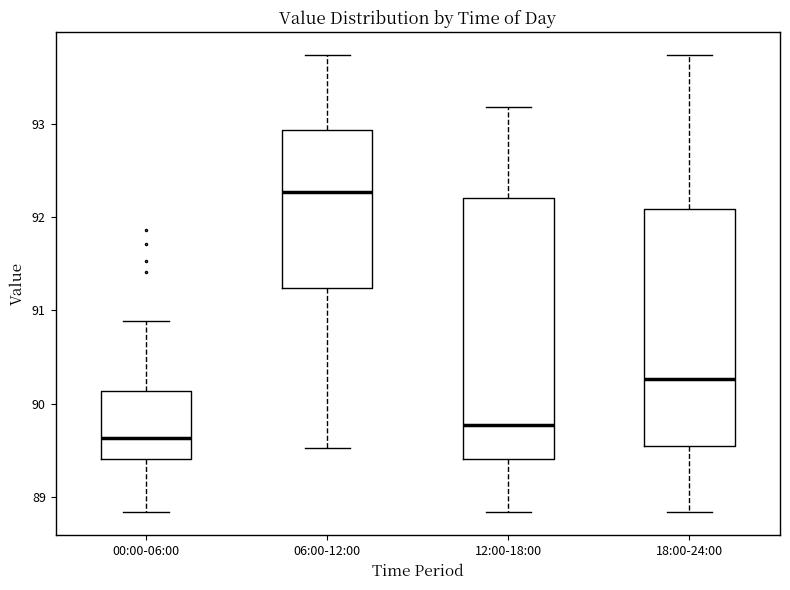

Where does the lower whisker of the box for 06:00-12:00 end on the y-axis? The values are not printed on the chart, so give them approximately, as read against the axis.

89.5